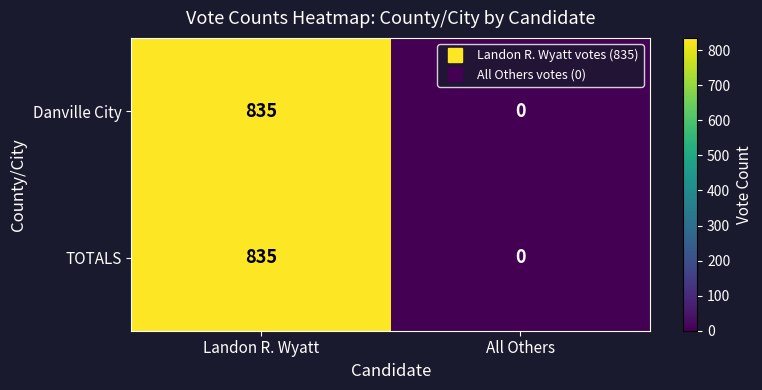

List the labels in order of Danville City value, largest first.

Landon R. Wyatt, All Others